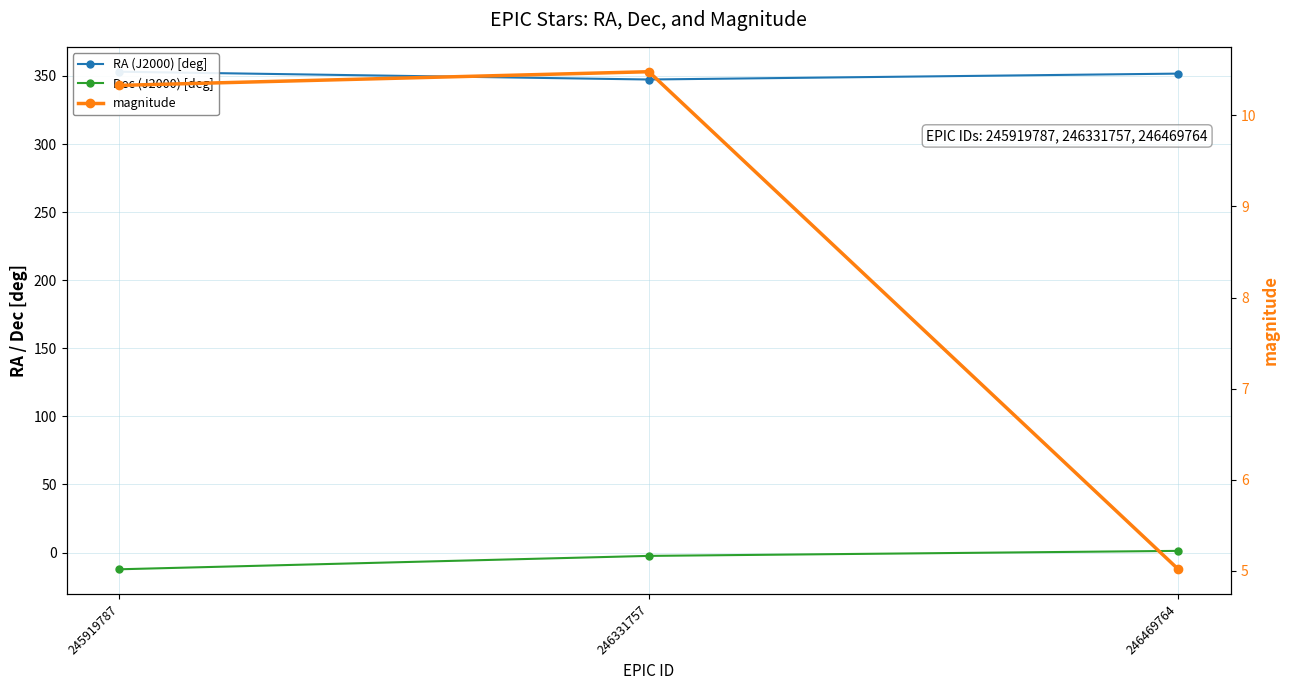

Reading right to left, transcribe all the data shown in this chart.

RA (J2000) [deg]: 246469764=351.7	246331757=347.4	245919787=353.1
Dec (J2000) [deg]: 246469764=1.3	246331757=-2.4	245919787=-12.3
magnitude: 246469764=5.0	246331757=10.5	245919787=10.3